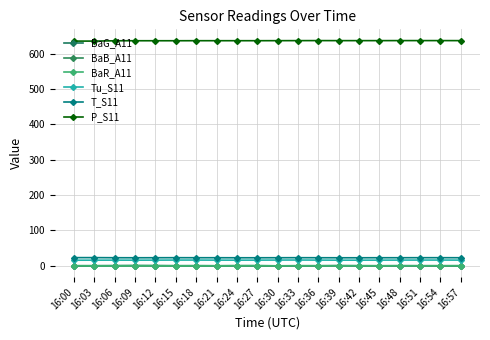

List the labels in order of T_S11 value, largest first.

16:00, 16:03, 16:15, 16:33, 16:51, 16:54, 16:06, 16:12, 16:18, 16:21, 16:30, 16:36, 16:45, 16:48, 16:57, 16:09, 16:24, 16:27, 16:39, 16:42